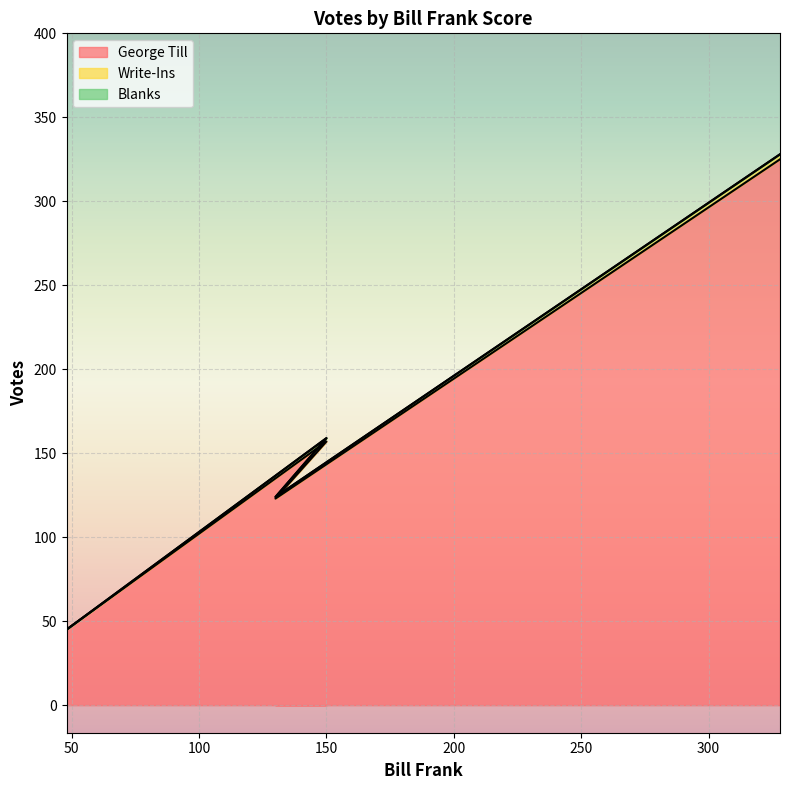

What is the label of the 3rd point from the left?

130